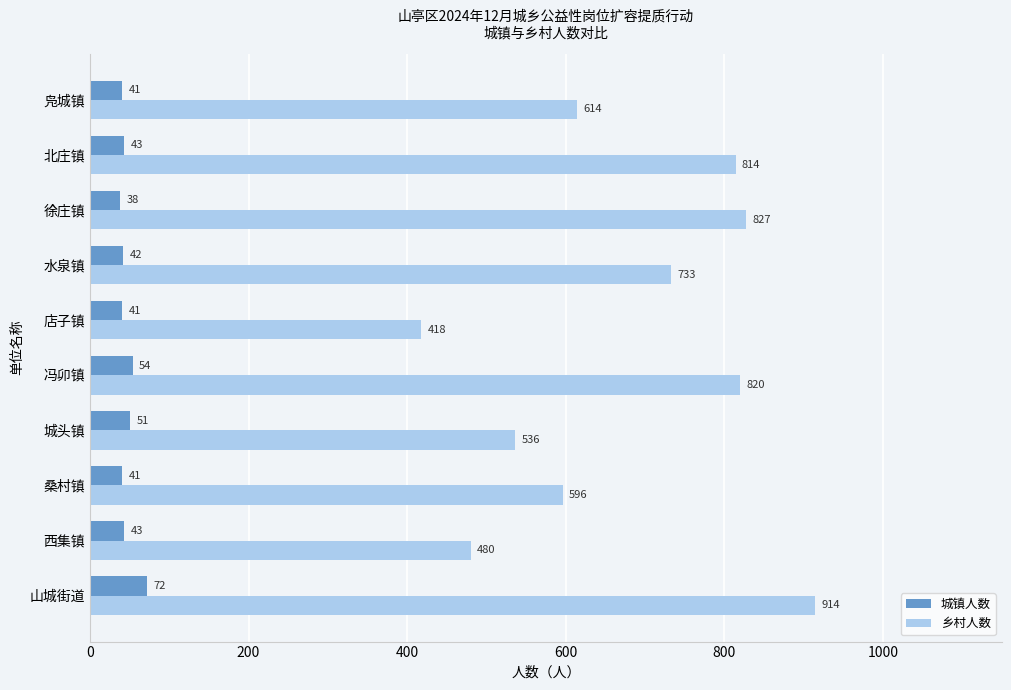

How many distinct data groups are displayed?

2